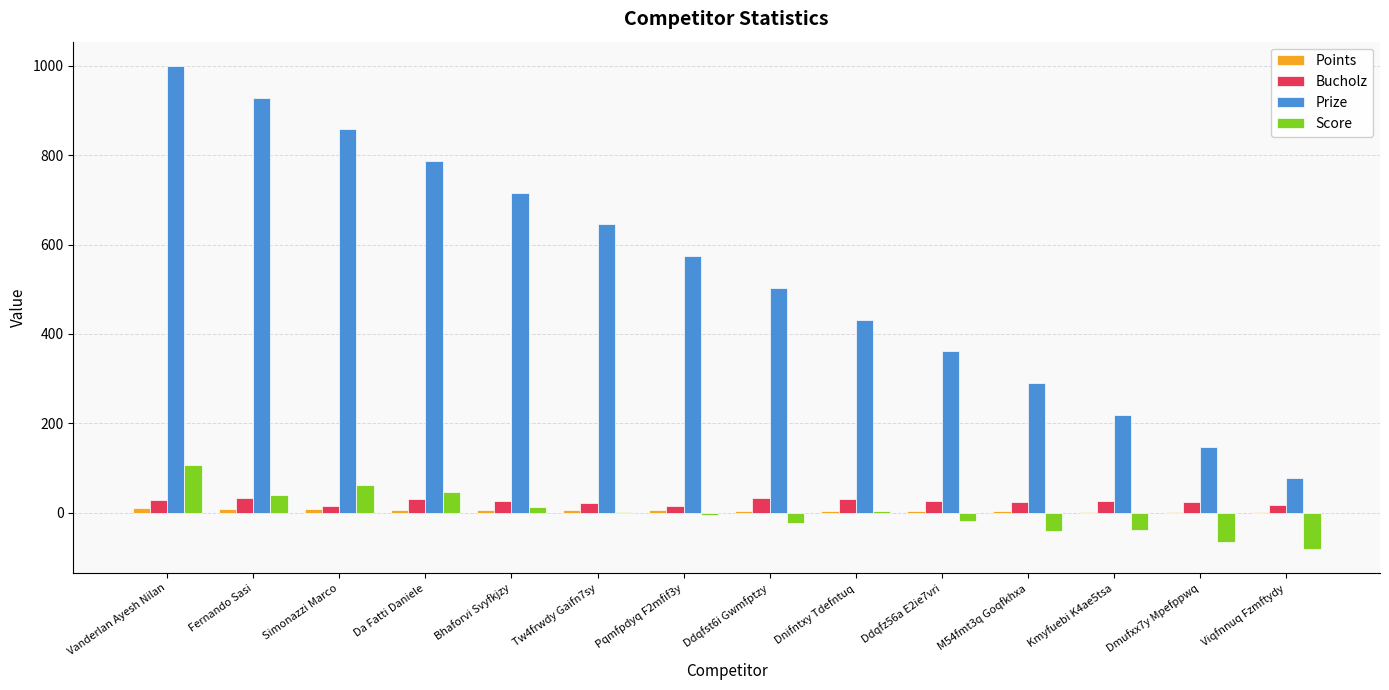

Is it true that Score equals 63 at Simonazzi Marco?

True